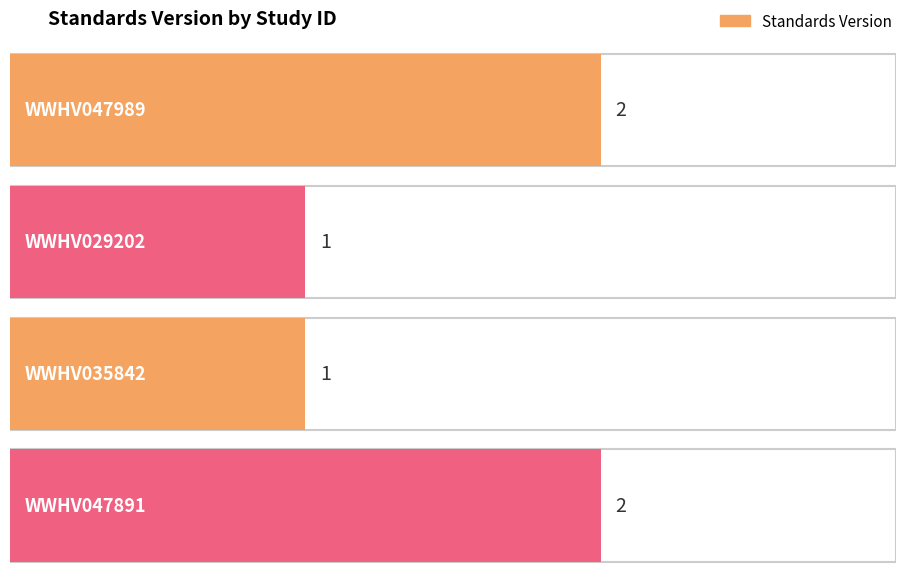

What is the smallest value displayed?

1